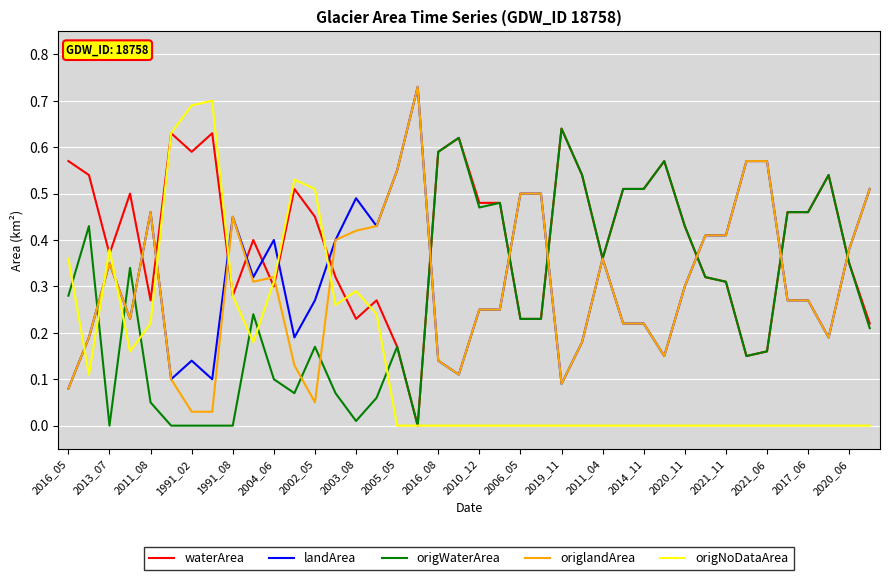

After their last crossing, which series has the higher values: landArea or origNoDataArea?

landArea